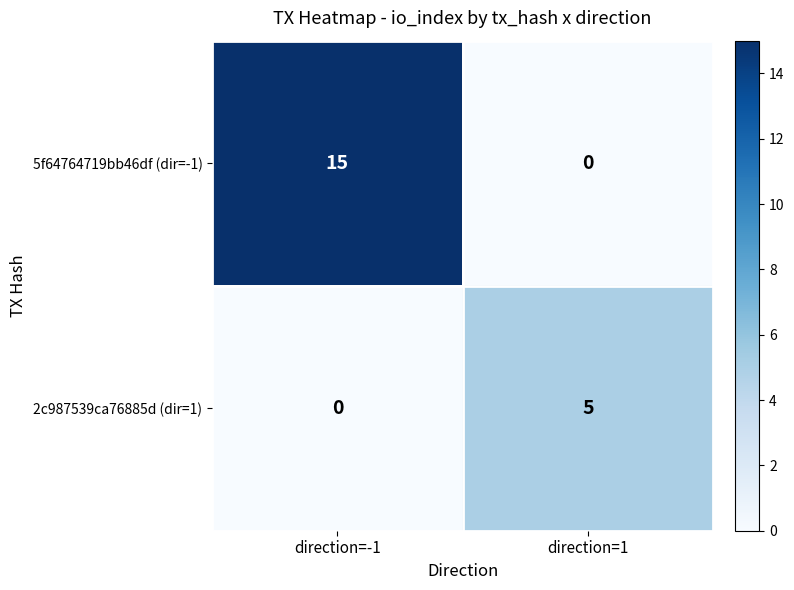

What is the total value across all series at direction=-1?

15